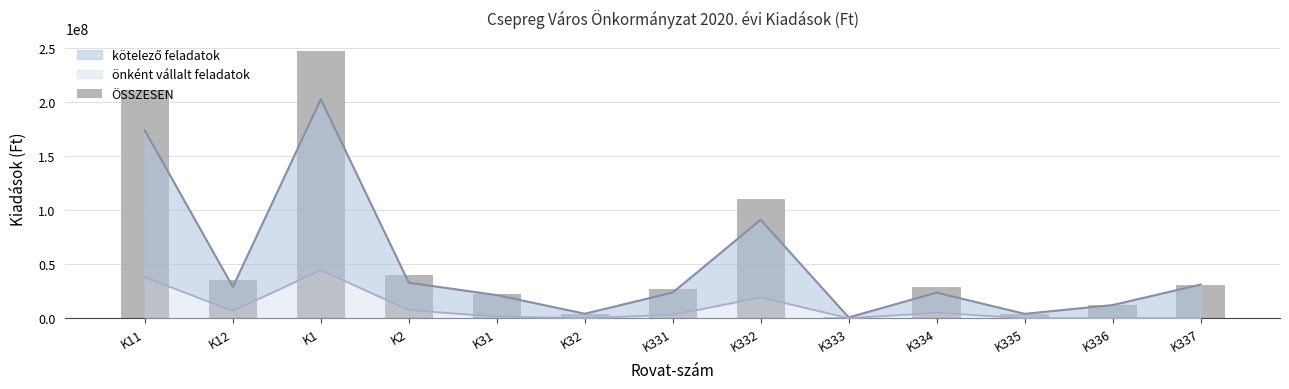

True or false: the data shows 40829409 at K31.

False